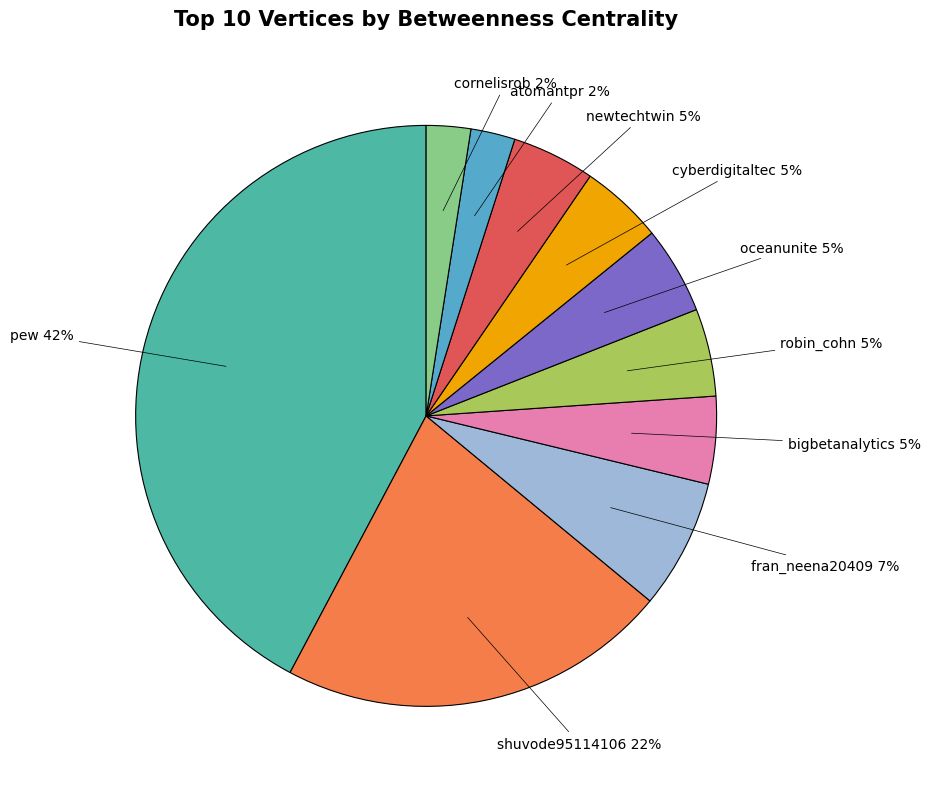

Is there any slice that represents more than half of the pie?

No